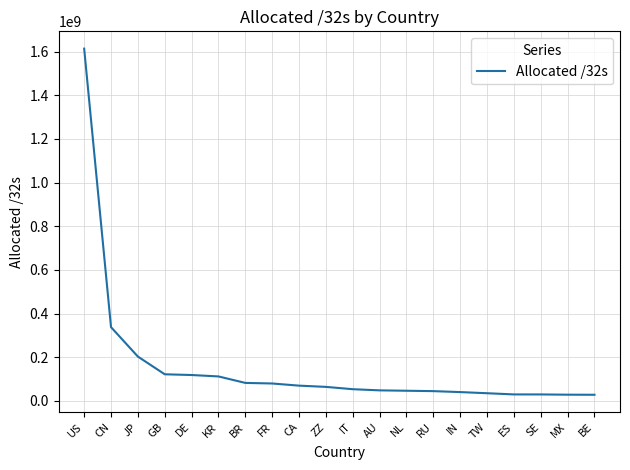

Where is the data nearest to the value 821101376?

CN